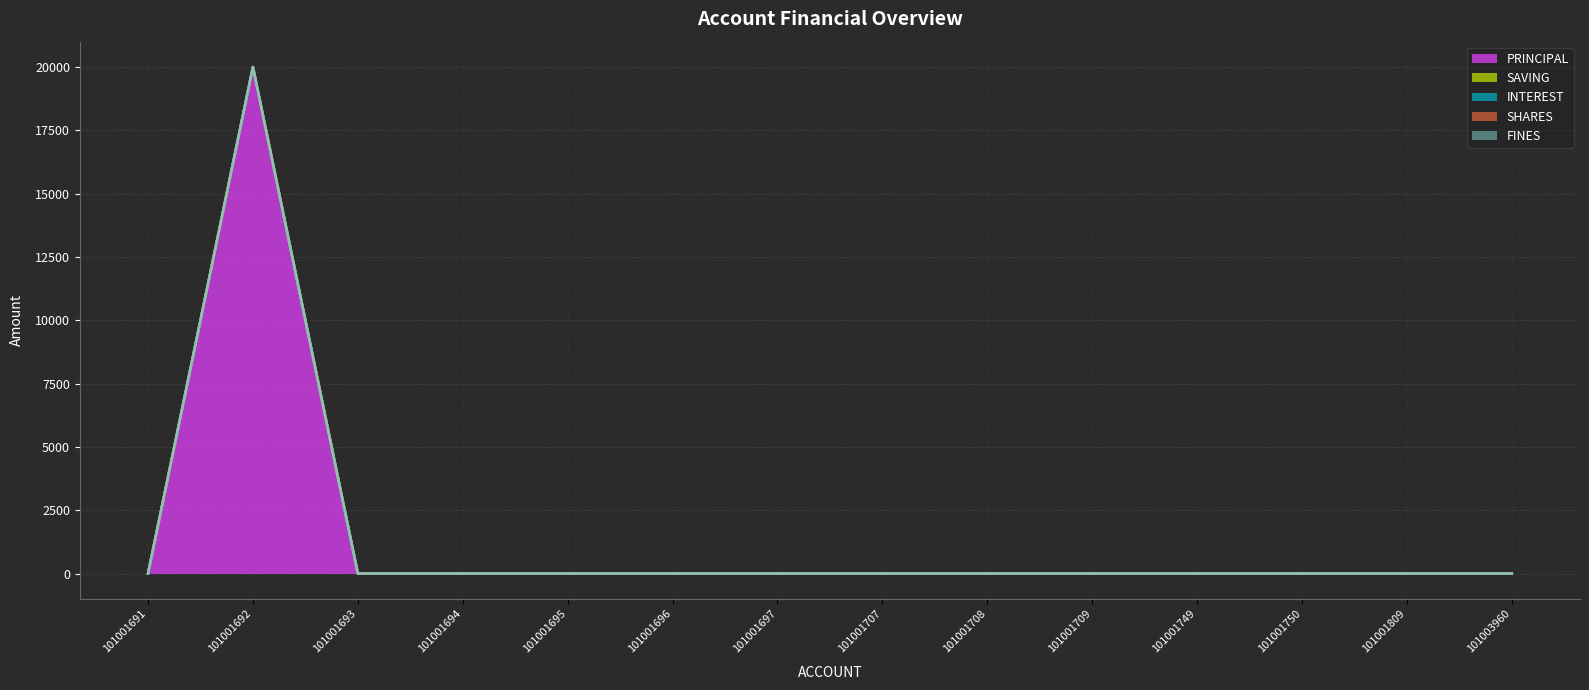

Reading left to right, list all the values displayed in this chart.

PRINCIPAL: 101001691=0	101001692=20000	101001693=0	101001694=0	101001695=0	101001696=0	101001697=0	101001707=0	101001708=0	101001709=0	101001749=0	101001750=0	101001809=0	101003960=0
SAVING: 101001691=0	101001692=0	101001693=0	101001694=0	101001695=0	101001696=0	101001697=0	101001707=0	101001708=0	101001709=0	101001749=0	101001750=0	101001809=0	101003960=0
INTEREST: 101001691=0	101001692=0	101001693=0	101001694=0	101001695=0	101001696=0	101001697=0	101001707=0	101001708=0	101001709=0	101001749=0	101001750=0	101001809=0	101003960=0
SHARES: 101001691=0	101001692=0	101001693=0	101001694=0	101001695=0	101001696=0	101001697=0	101001707=0	101001708=0	101001709=0	101001749=0	101001750=0	101001809=0	101003960=0
FINES: 101001691=0	101001692=0	101001693=0	101001694=0	101001695=0	101001696=0	101001697=0	101001707=0	101001708=0	101001709=0	101001749=0	101001750=0	101001809=0	101003960=0